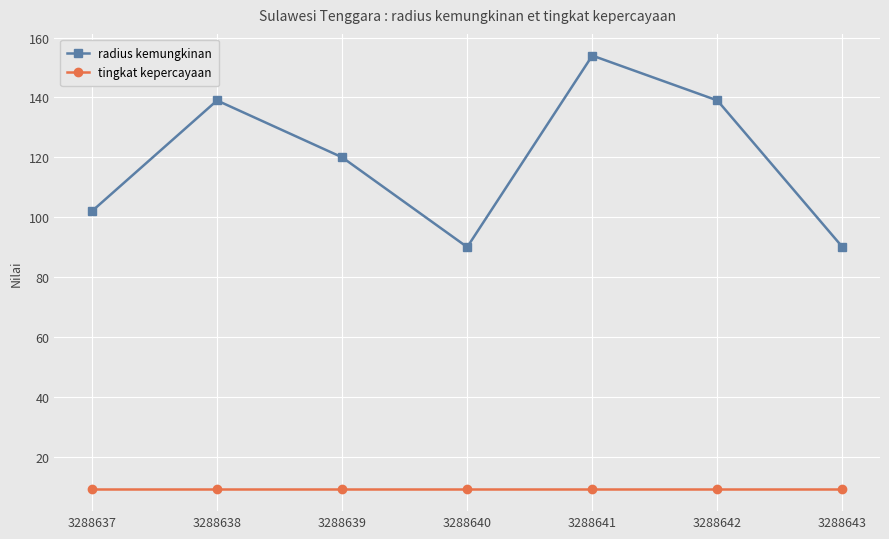

What is the lowest value of the radius kemungkinan series?

90